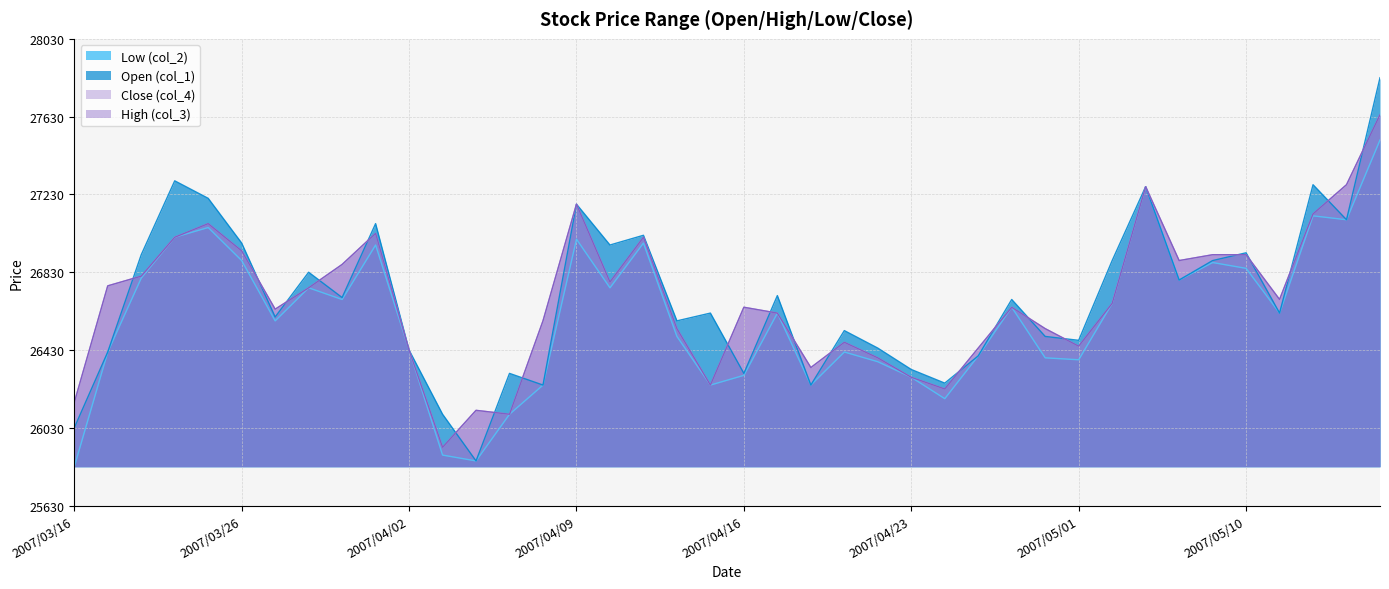

How many lines are shown in the chart?

4